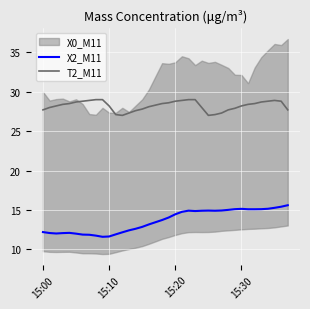

How many lines are shown in the chart?

2